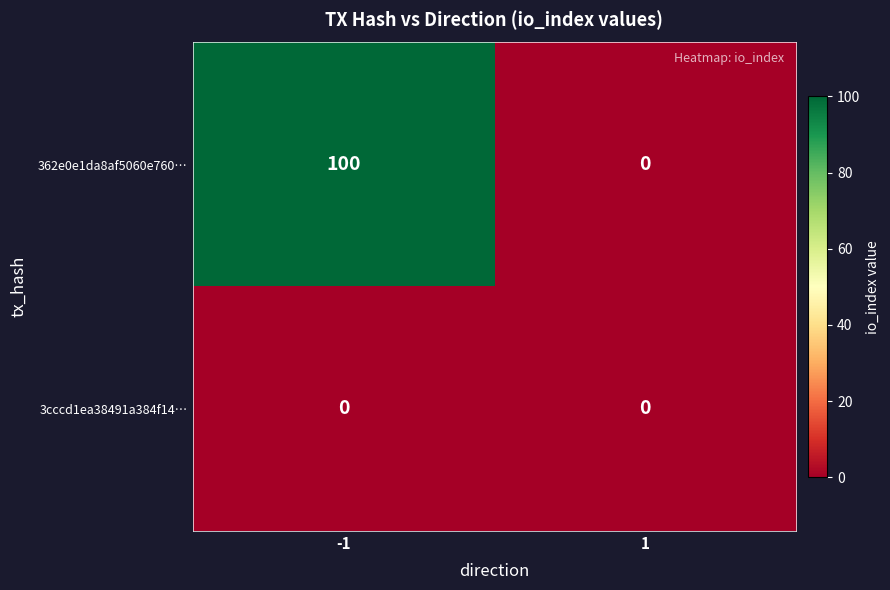

True or false: 362e0e1da8af5060e760… has a value of 48 at -1.

False